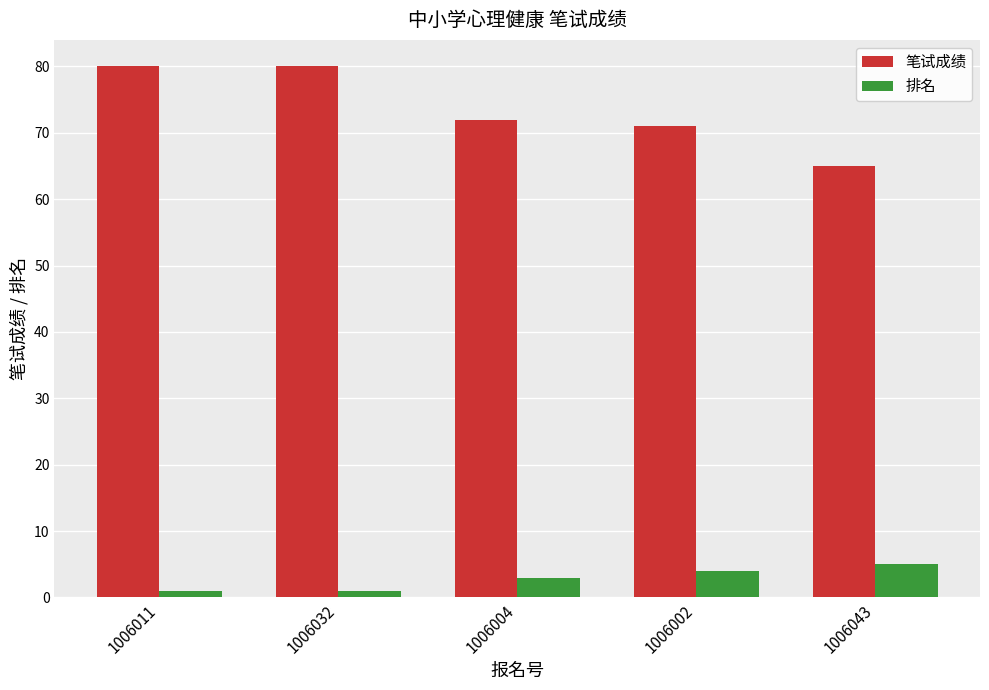

At which label is 笔试成绩 closest to 72?

1006004